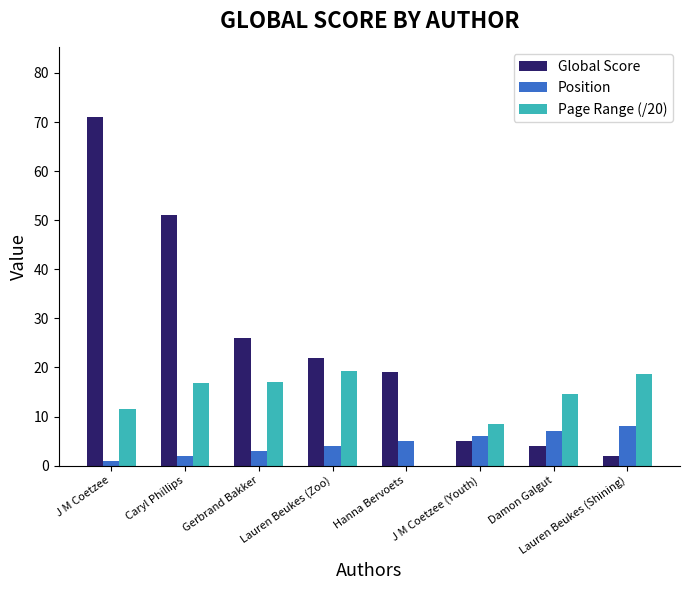

What is the sum of all Position values?

36.0